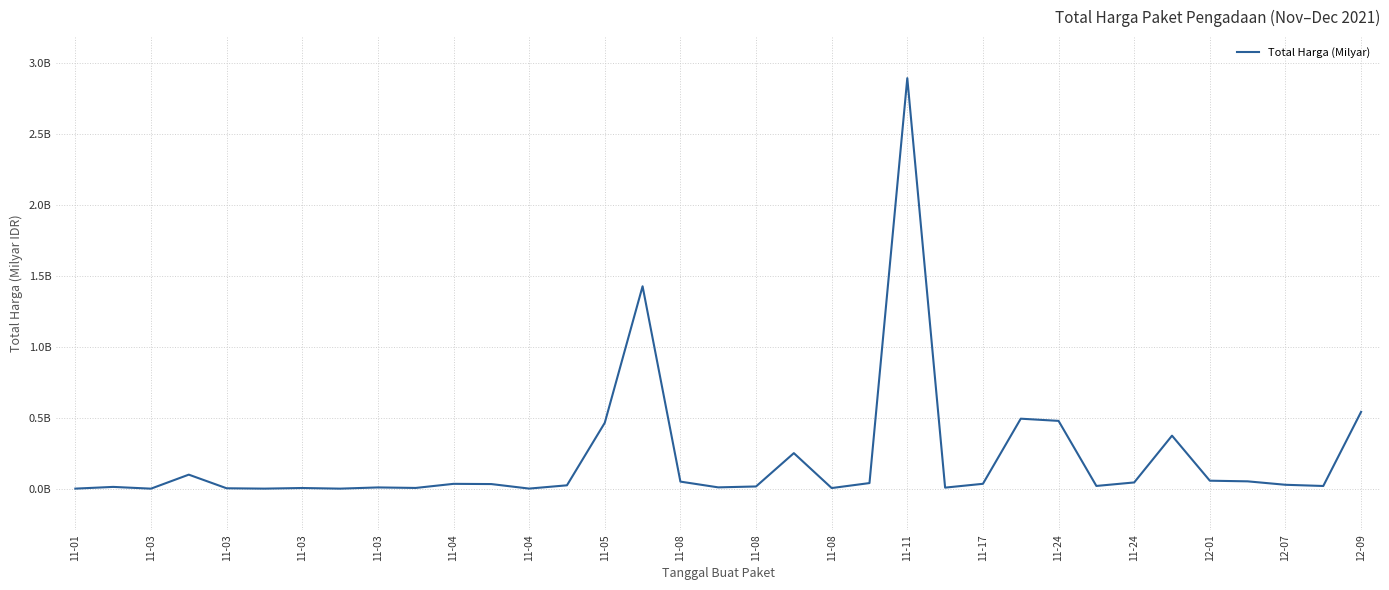

Which category has the lowest value across all series?

11-03